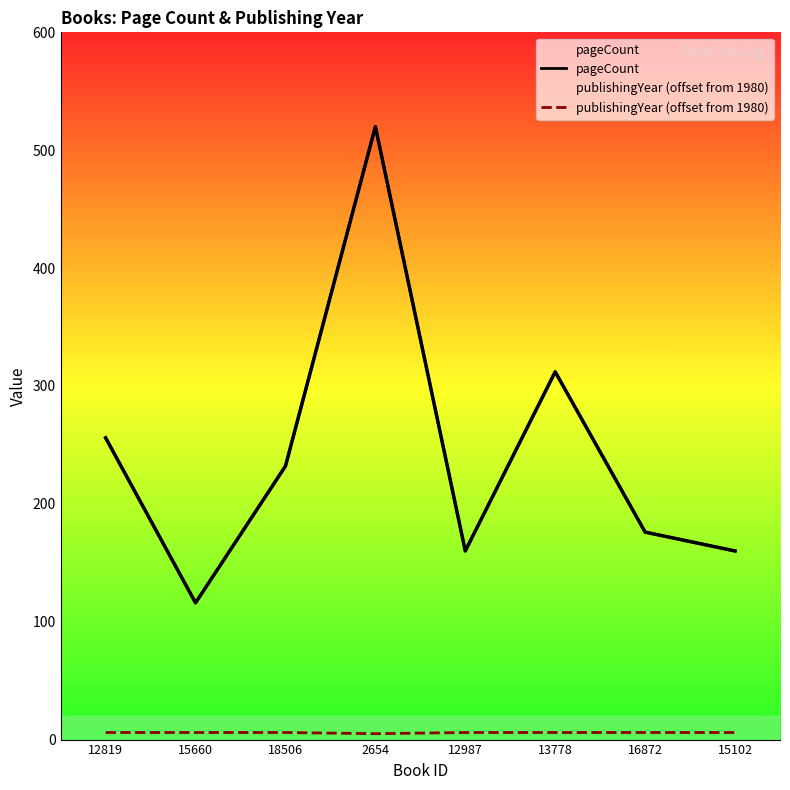

Is this an area chart (filled region under the line)?

No